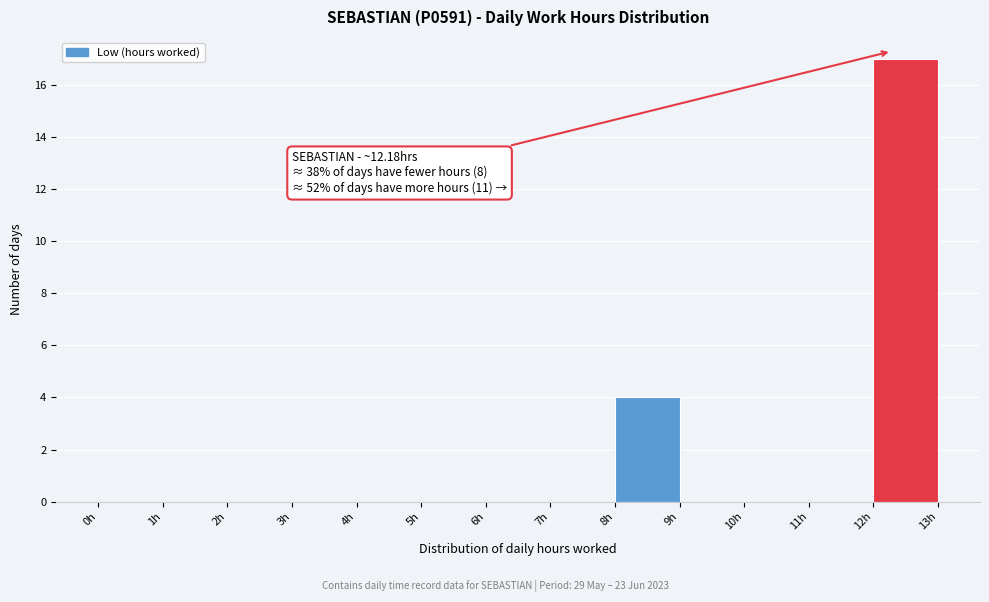

Over which range of the x-axis is the bar tallest?

12 to 13